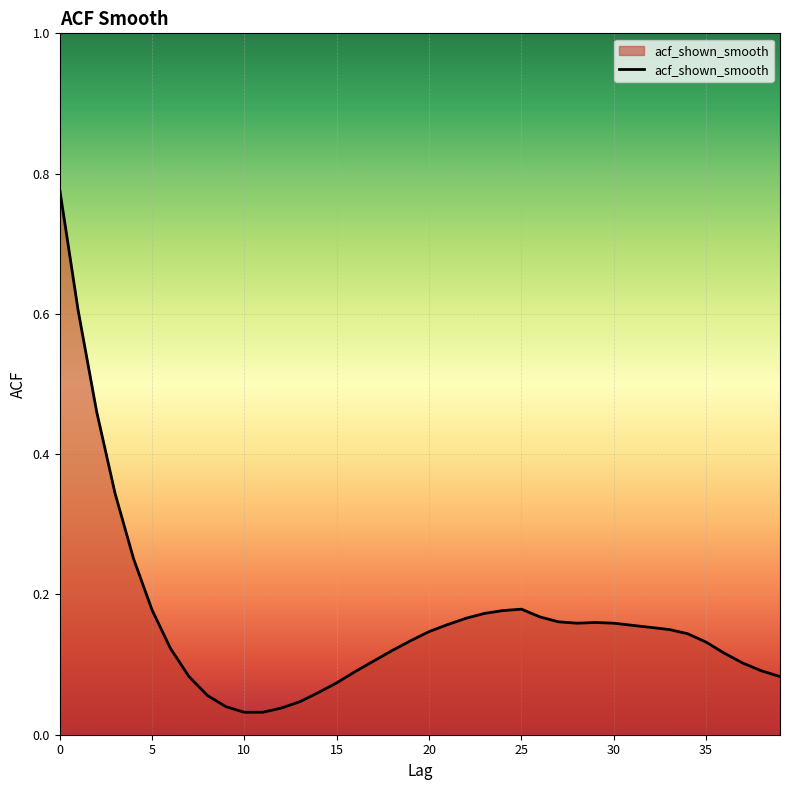

What is the difference between the maximum and minimum values?

0.7